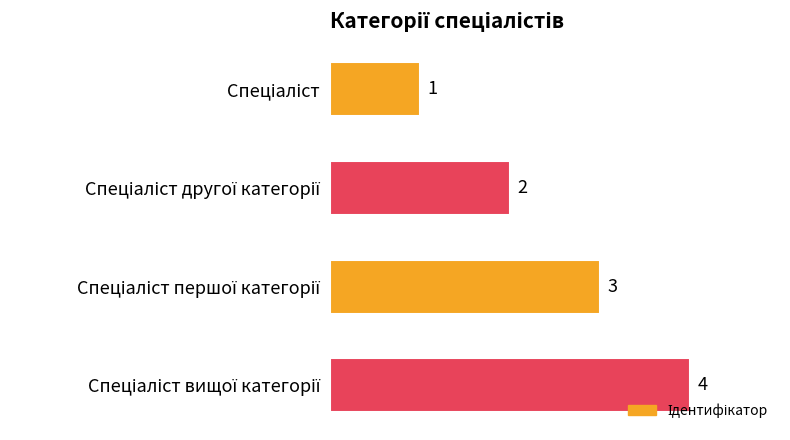

What is the value of the 4th bar from the top?

4